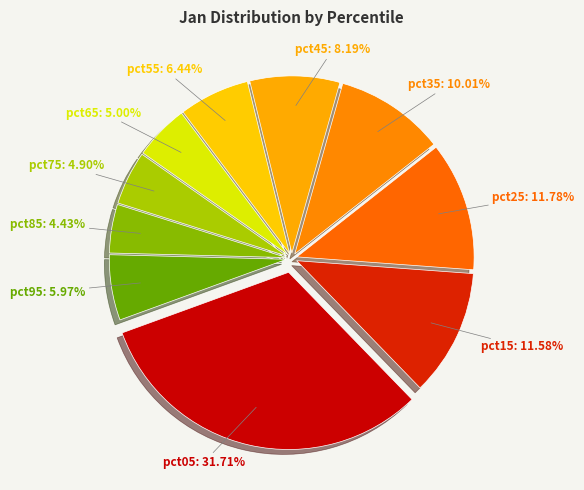

Is it true that pct65 is 11% of the pie?

False